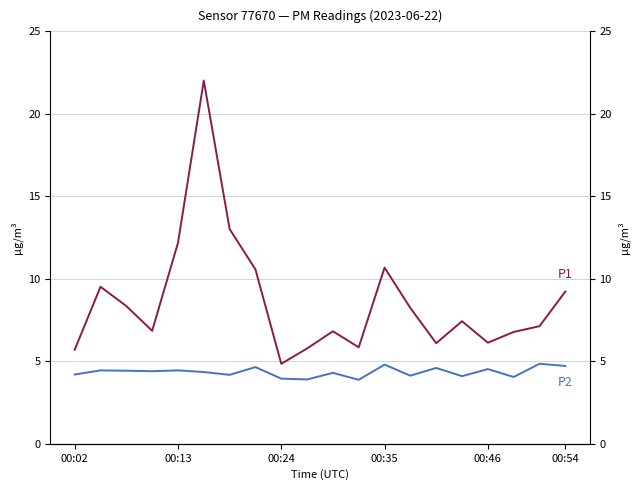

True or false: P2 has more than 0 interior local peaks.

True